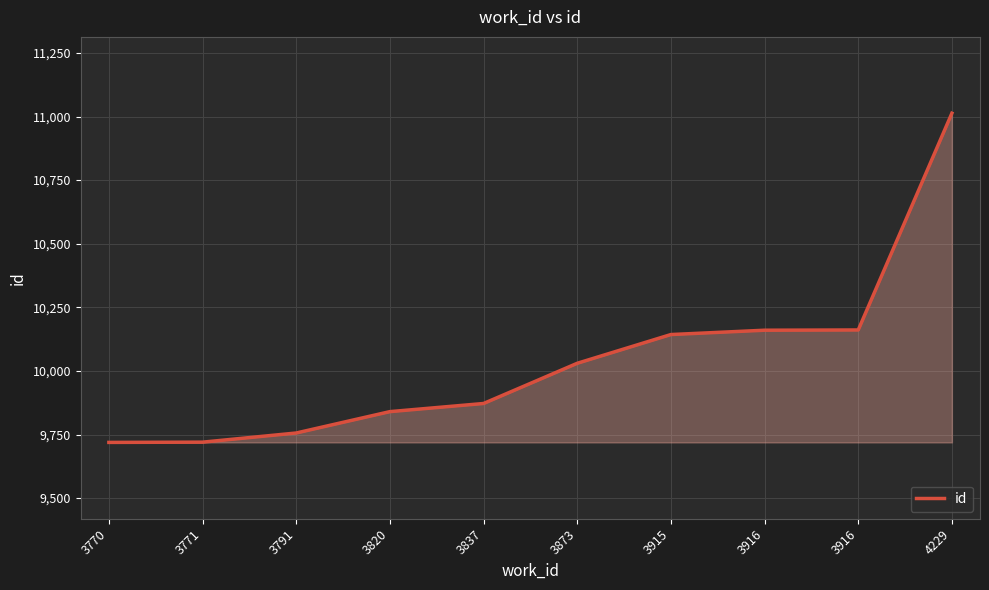

What is the smallest value displayed?

9719